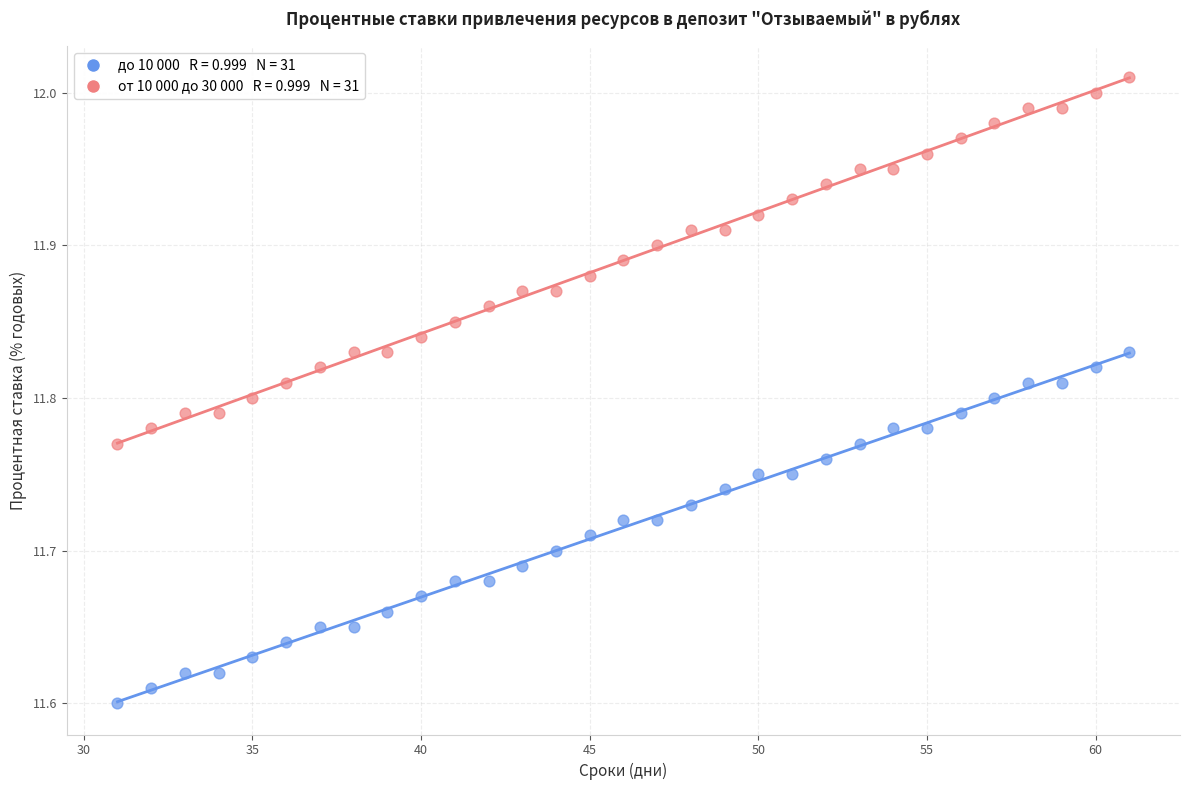

Across all data points, what is the range of X values (max minus min)?

30.0